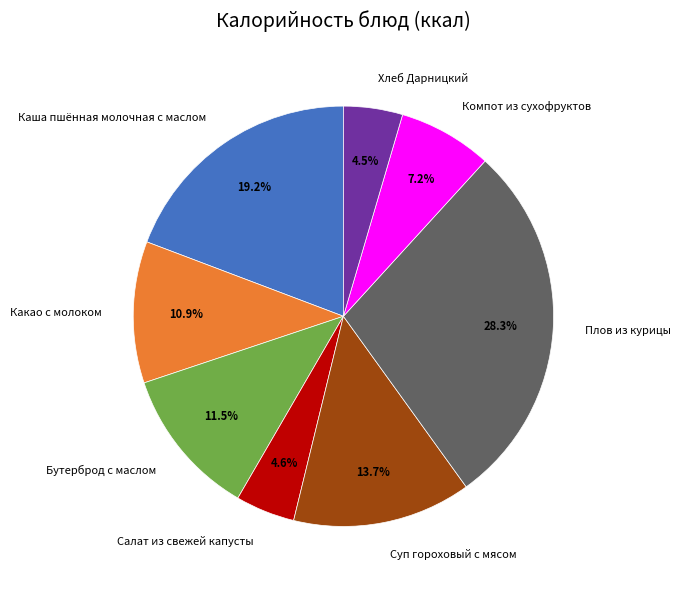

Is it true that Какао с молоком is 26% of the pie?

False